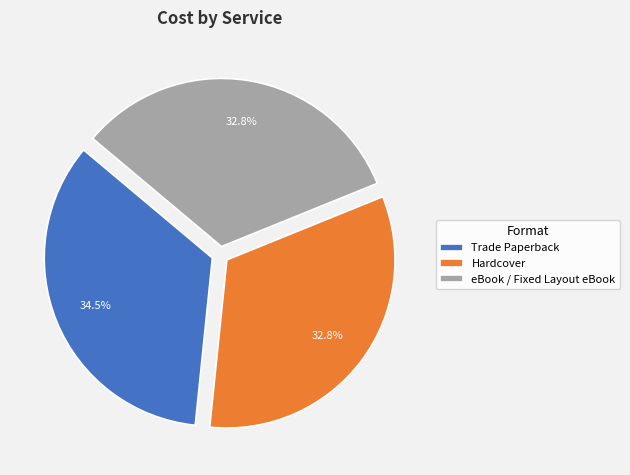

To the nearest percent, what is the difference between the eBook / Fixed Layout eBook and Hardcover slice percentages?

0%